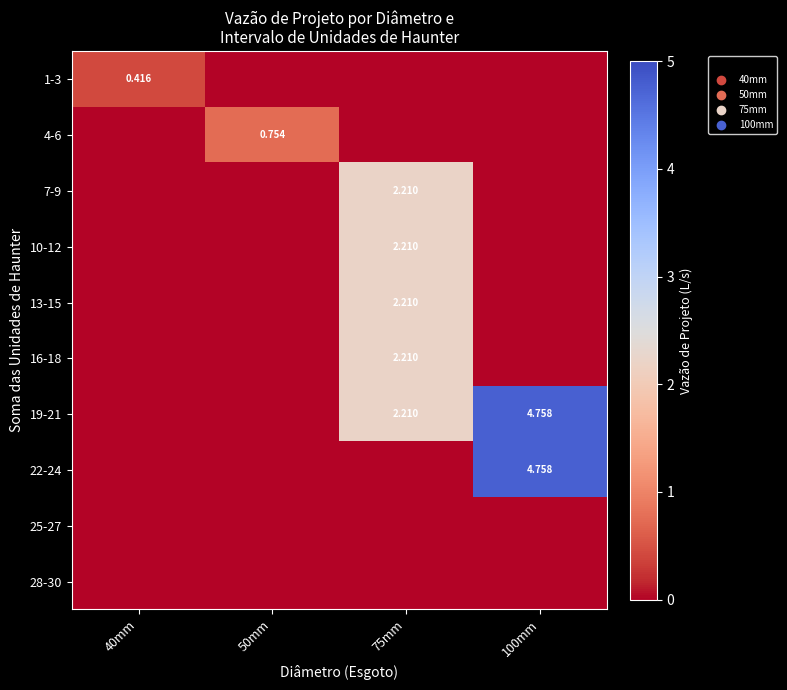

The value of 13-15 at 100mm is 0.0. True or false?

True